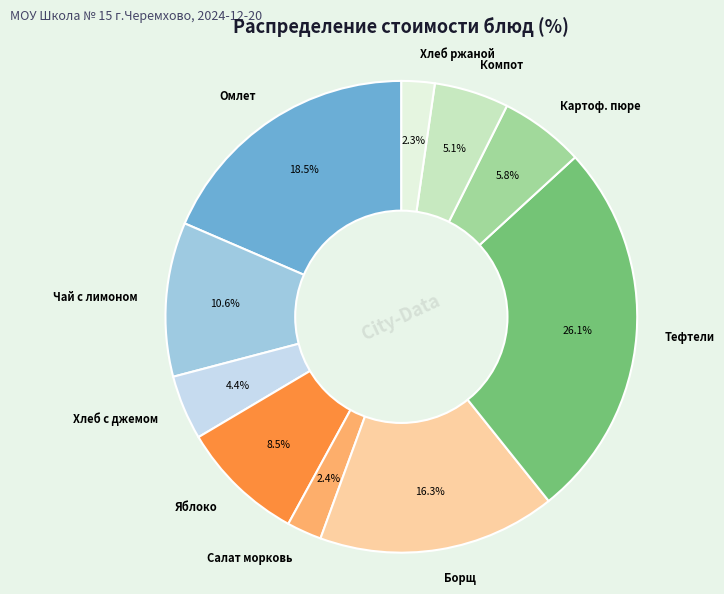

Which has a higher value, Омлет or Борщ?

Омлет